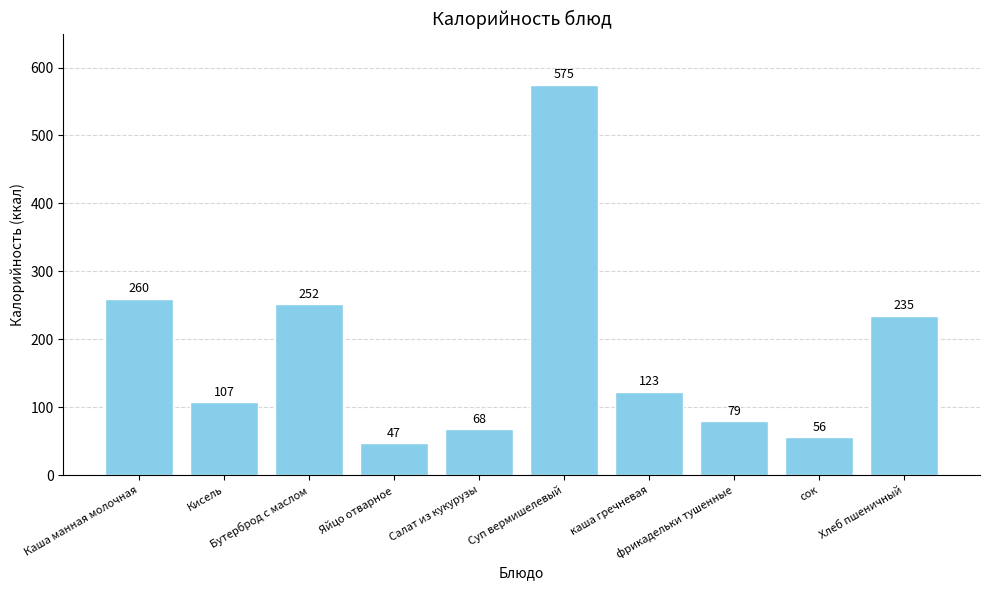

Where is the data nearest to the value 311?

Каша манная молочная